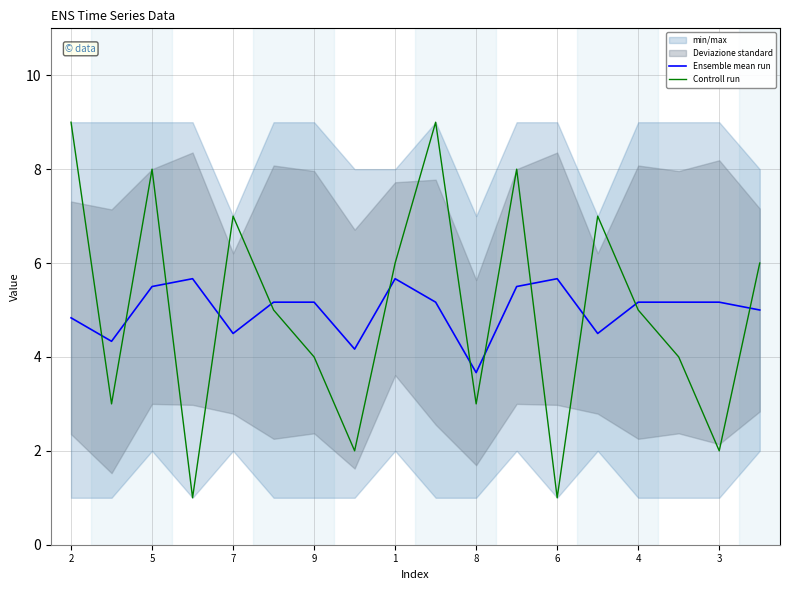

How many values in the Ensemble mean run series are below 5?

6